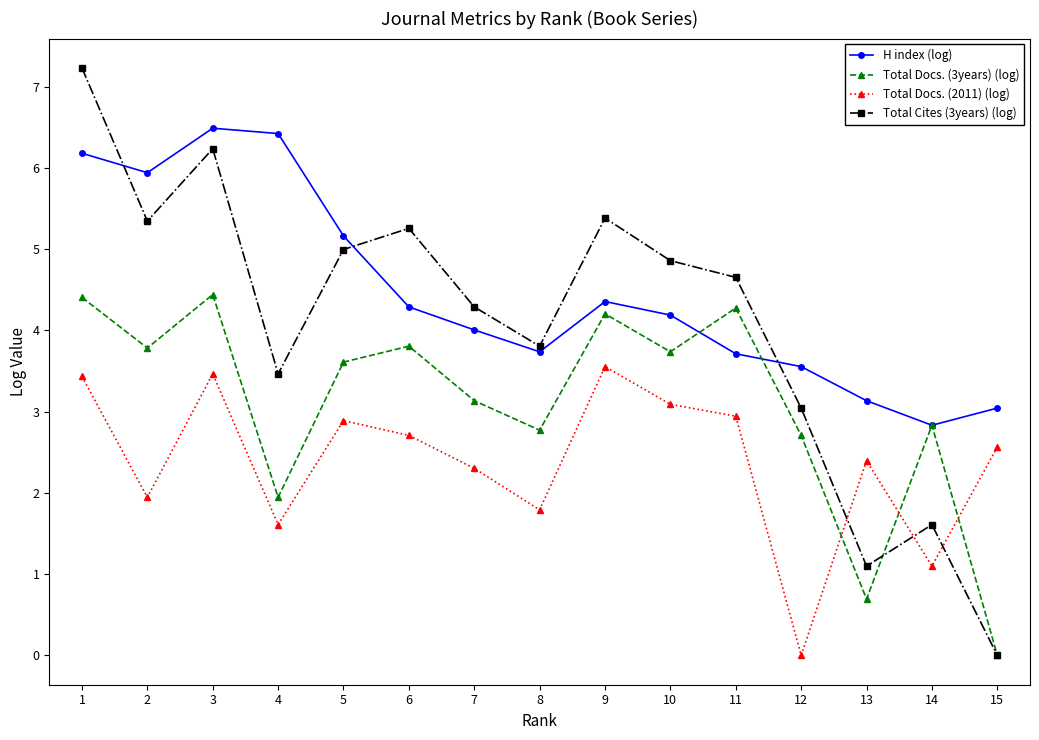

Is it true that Total Cites (3years) (log) equals 12.1 at 1?

False